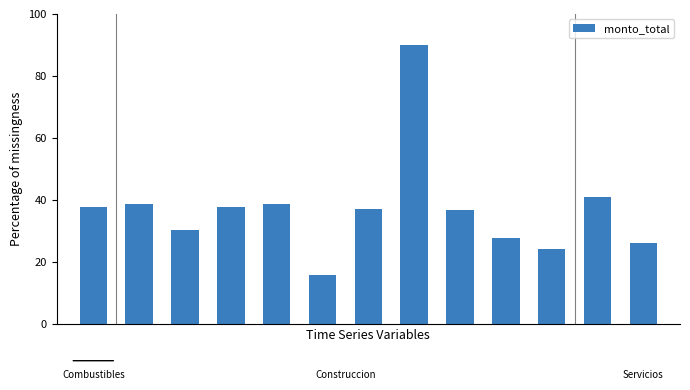

What is the value of the 10th bar from the left?

27.6